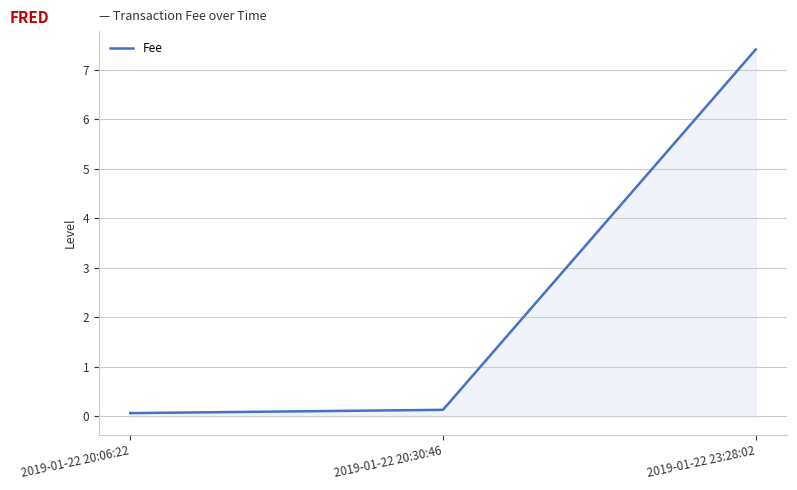

Rank the categories by value from lowest to highest.

2019-01-22 20:06:22, 2019-01-22 20:30:46, 2019-01-22 23:28:02